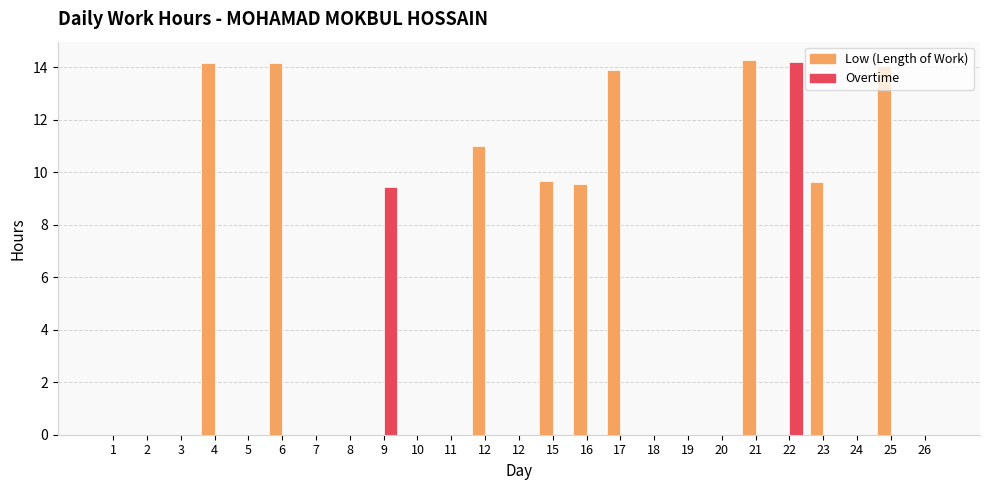

How many groups of bars are there?

25